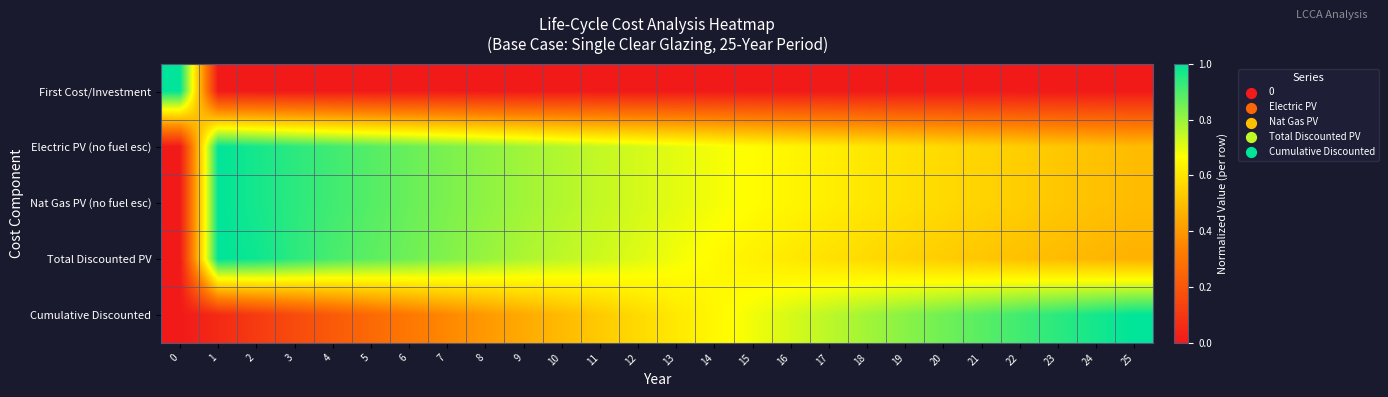

Reading left to right, list all the values displayed in this chart.

First Cost/Investment: 0=1.0	1=0.0	2=0.0	3=0.0	4=0.0	5=0.0	6=0.0	7=0.0	8=0.0	9=0.0	10=0.0	11=0.0	12=0.0	13=0.0	14=0.0	15=0.0	16=0.0	17=0.0	18=0.0	19=0.0	20=0.0	21=0.0	22=0.0	23=0.0	24=0.0	25=0.0
Electric PV (no fuel esc): 0=0.0	1=1.0	2=1.0	3=0.9	4=0.9	5=0.9	6=0.9	7=0.8	8=0.8	9=0.8	10=0.8	11=0.7	12=0.7	13=0.7	14=0.7	15=0.7	16=0.6	17=0.6	18=0.6	19=0.6	20=0.6	21=0.6	22=0.5	23=0.5	24=0.5	25=0.5
Nat Gas PV (no fuel esc): 0=0.0	1=1.0	2=1.0	3=0.9	4=0.9	5=0.9	6=0.9	7=0.8	8=0.8	9=0.8	10=0.8	11=0.7	12=0.7	13=0.7	14=0.7	15=0.7	16=0.6	17=0.6	18=0.6	19=0.6	20=0.6	21=0.6	22=0.5	23=0.5	24=0.5	25=0.5
Total Discounted PV: 0=0.0	1=1.0	2=1.0	3=0.9	4=0.9	5=0.9	6=0.9	7=0.8	8=0.8	9=0.8	10=0.8	11=0.7	12=0.7	13=0.7	14=0.7	15=0.6	16=0.6	17=0.6	18=0.6	19=0.6	20=0.5	21=0.5	22=0.5	23=0.5	24=0.5	25=0.5
Cumulative Discounted: 0=0.0	1=0.1	2=0.1	3=0.2	4=0.2	5=0.3	6=0.3	7=0.4	8=0.4	9=0.4	10=0.5	11=0.5	12=0.6	13=0.6	14=0.6	15=0.7	16=0.7	17=0.8	18=0.8	19=0.8	20=0.9	21=0.9	22=0.9	23=0.9	24=1.0	25=1.0